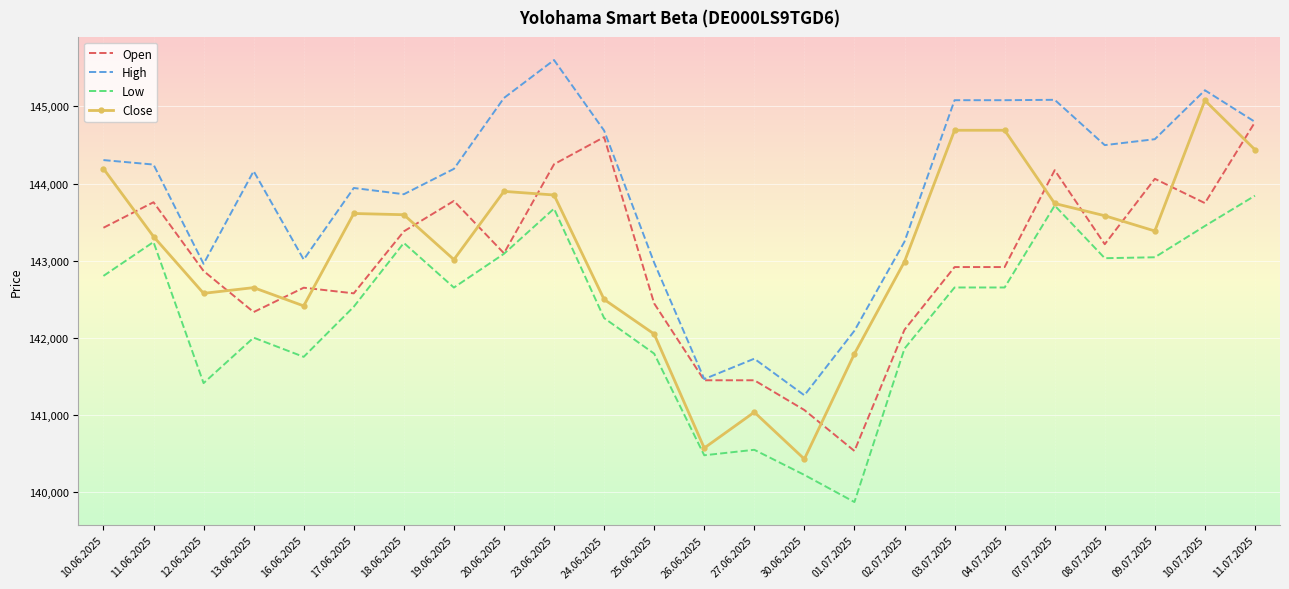

True or false: Open and Close cross at least once.

True